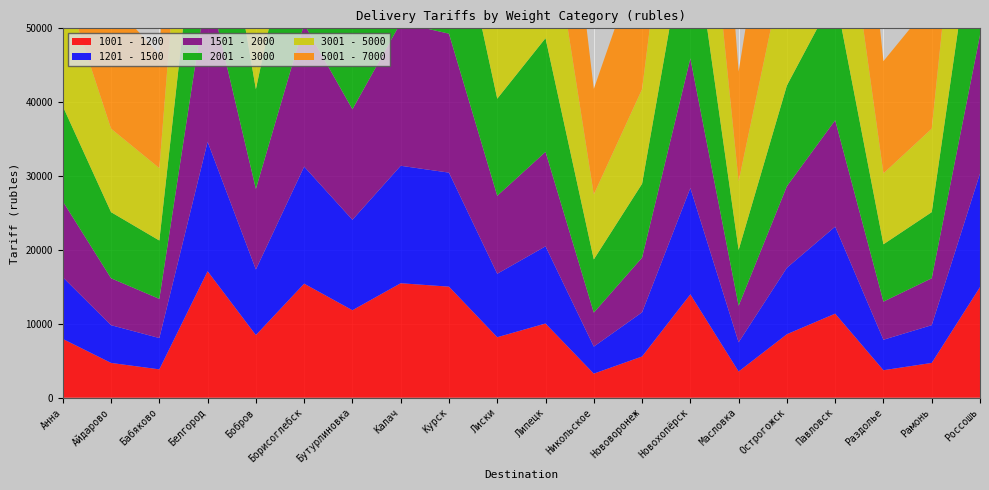

Reading left to right, extract all data points from this chart.

1001 - 1200: 7958	4710	3840	17122	8480	15440	11844	15498	15034	8190	10046	3260	5580	13990	3550	8596	11380	3724	4710	14976
1201 - 1500: 8358	5110	4240	17522	8880	15840	12244	15898	15434	8590	10446	3660	5980	14390	3950	8996	11780	4124	5110	15376
1501 - 2000: 10270	6350	5300	21330	10900	19300	14960	19370	18810	10550	12790	4600	7400	17550	4950	11040	14400	5160	6350	18740
2001 - 3000: 12870	8950	7900	23930	13500	21900	17560	21970	21410	13150	15390	7200	10000	20150	7550	13640	17000	7760	8950	21340
3001 - 5000: 16900	11300	9800	32700	17800	29800	23600	29900	29100	17300	20500	8800	12800	27300	9300	18000	22800	9600	11300	29000
5001 - 7000: 23514	17130	15420	41526	24540	38220	31152	38334	37422	23970	27618	14280	18840	35370	14850	24768	30240	15192	17130	37308